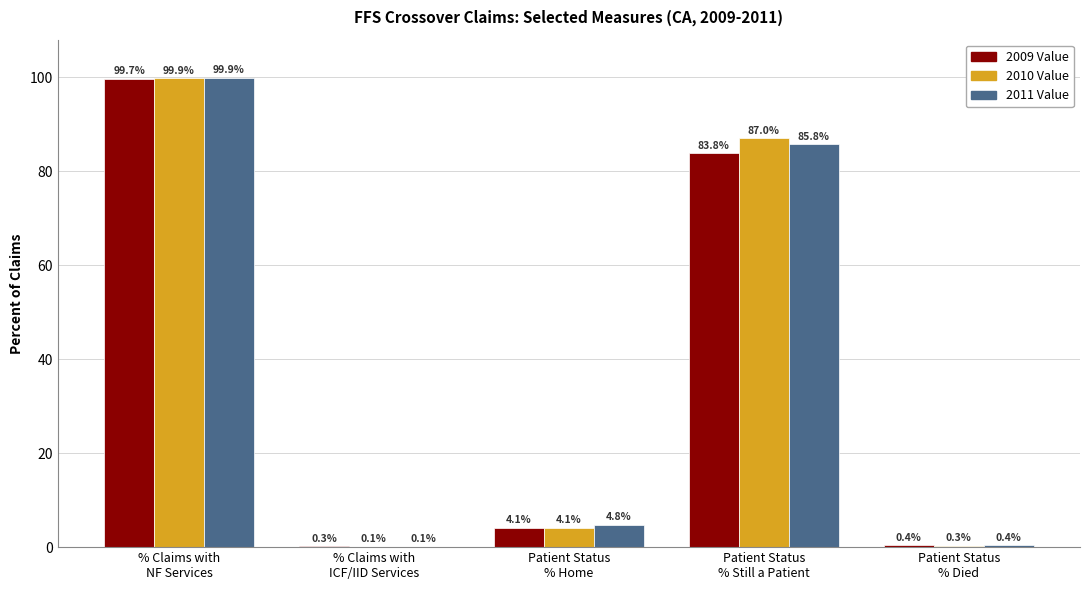

What is the total value across all series at Patient Status
% Still a Patient?

256.6